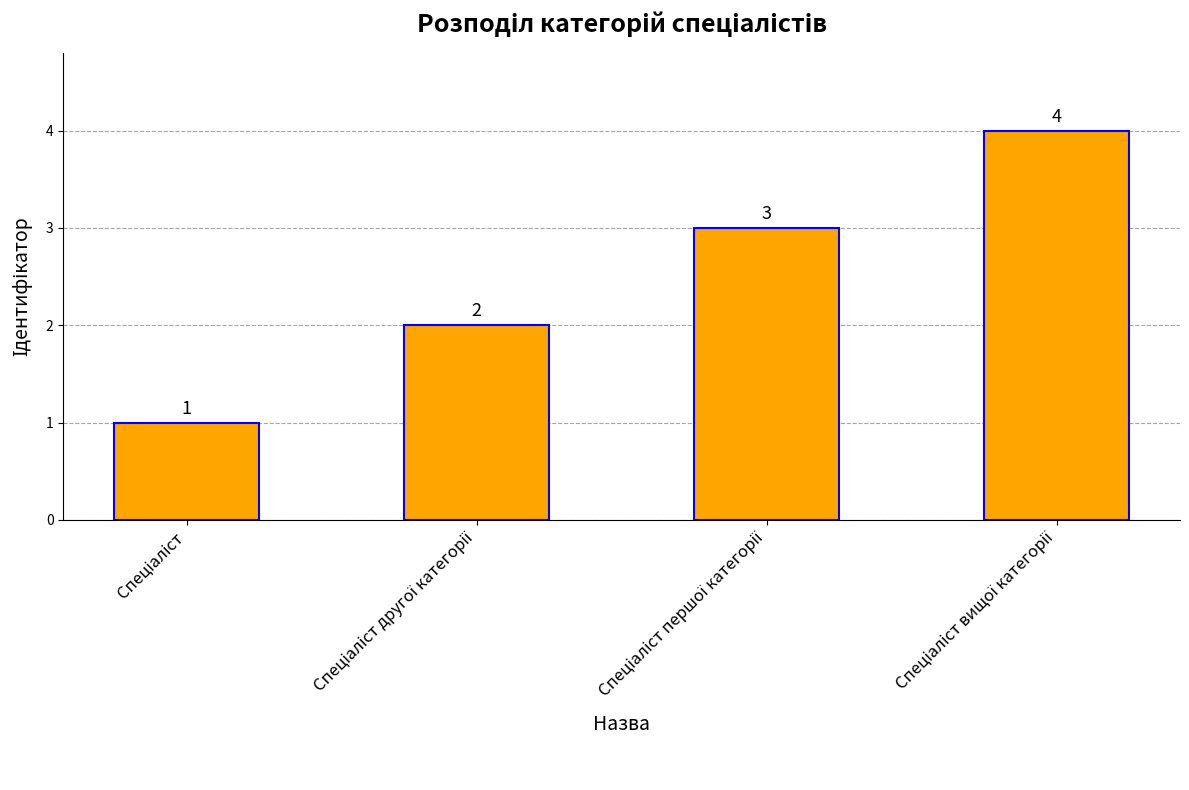

What is the value of the 4th bar from the left?

4